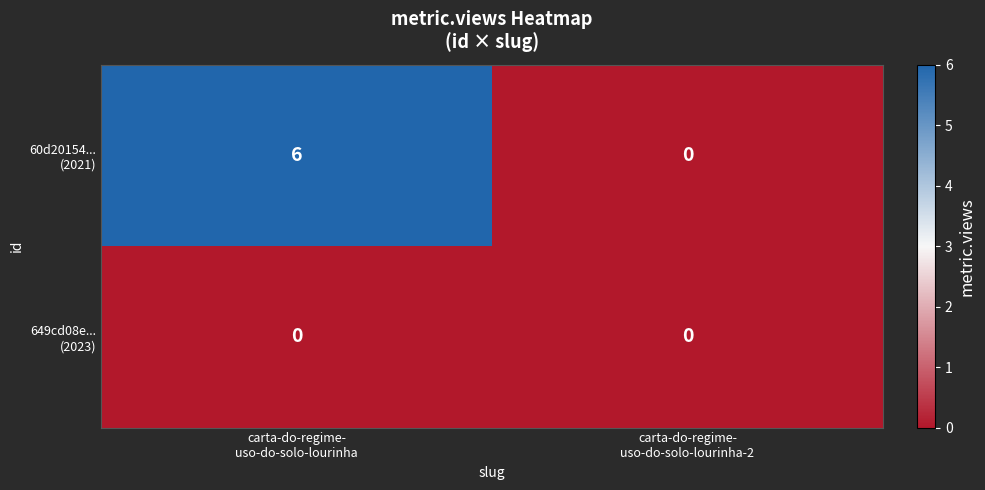

How many categories are shown in the chart?

2